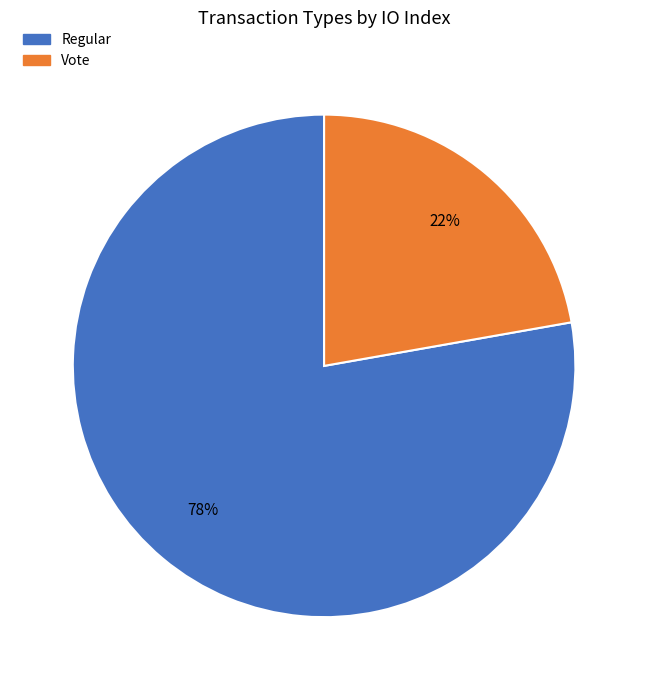

Approximately how many times larger is the value at Vote compared to Regular?

0.3